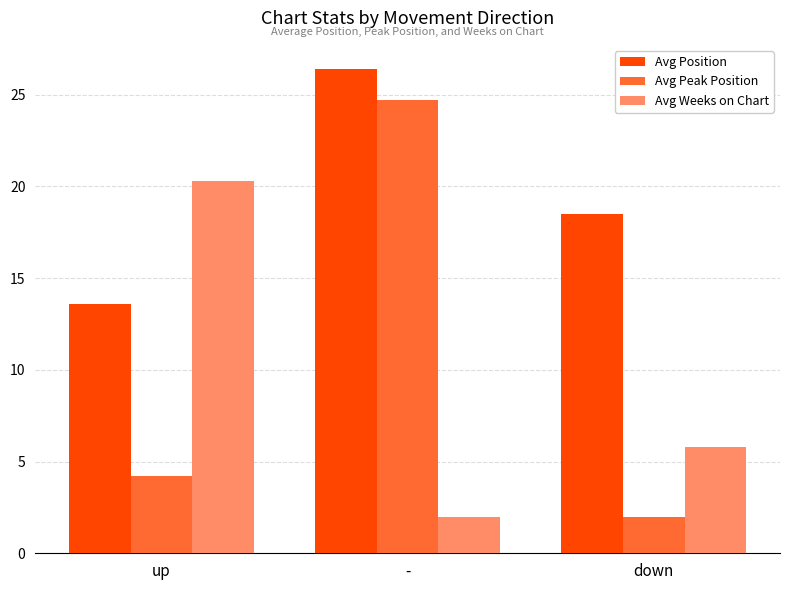

At how many categories does at least one series exceed 8?

3